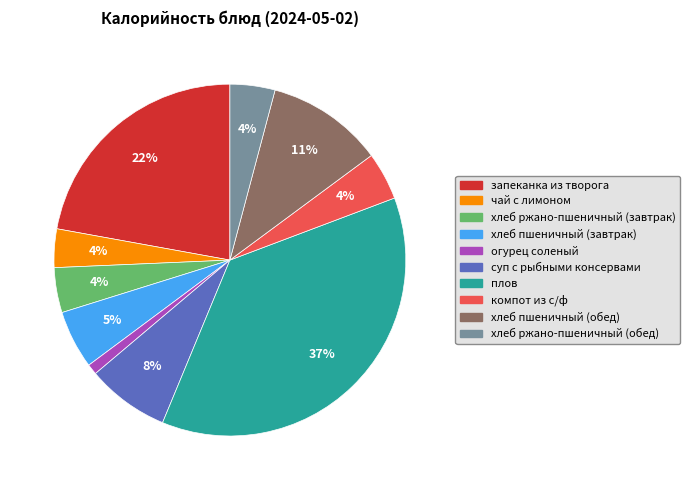

Which slice is the largest?

плов